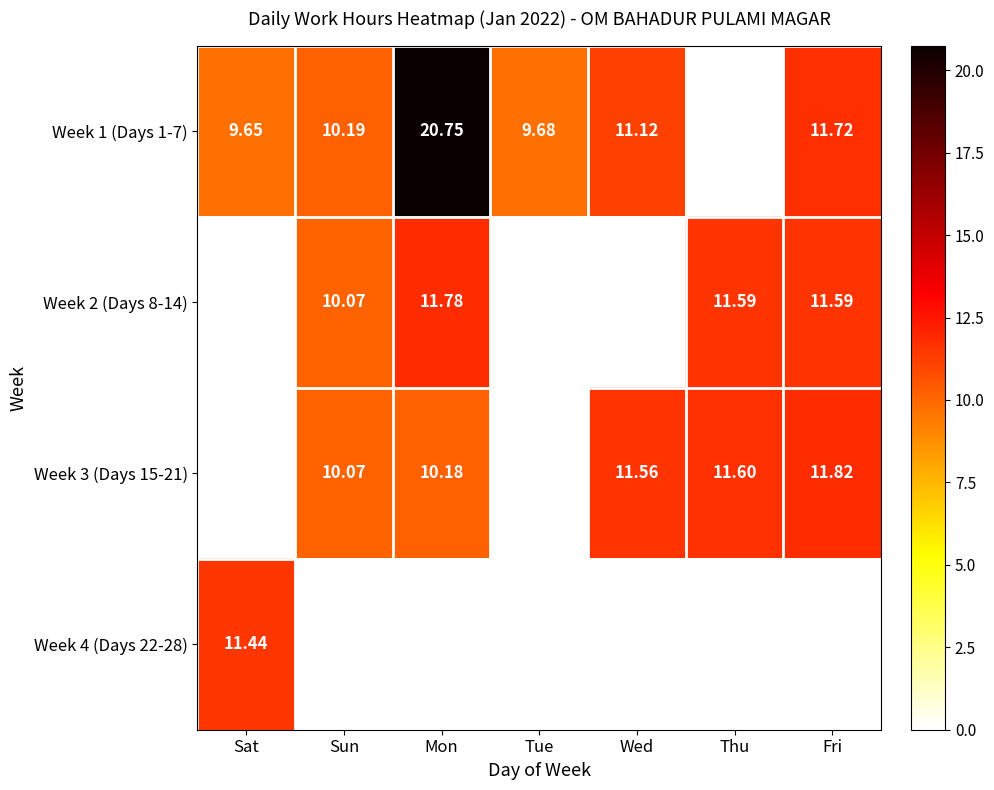

List the series in order of their peak value, highest first.

Week 1 (Days 1-7), Week 3 (Days 15-21), Week 2 (Days 8-14), Week 4 (Days 22-28)